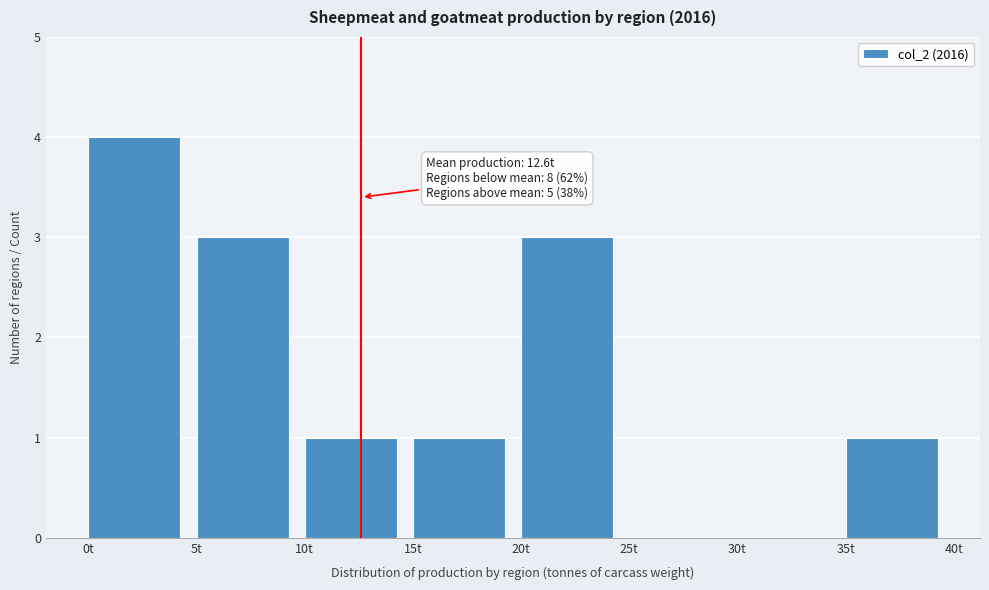

Which range on the x-axis has the tallest bar?

0 to 5